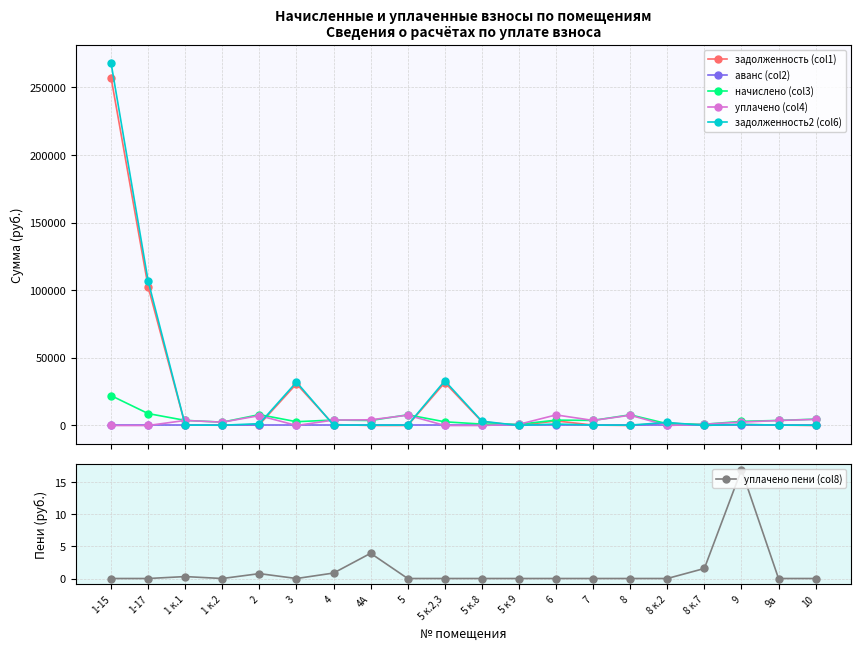

How many data points does each series have?

20